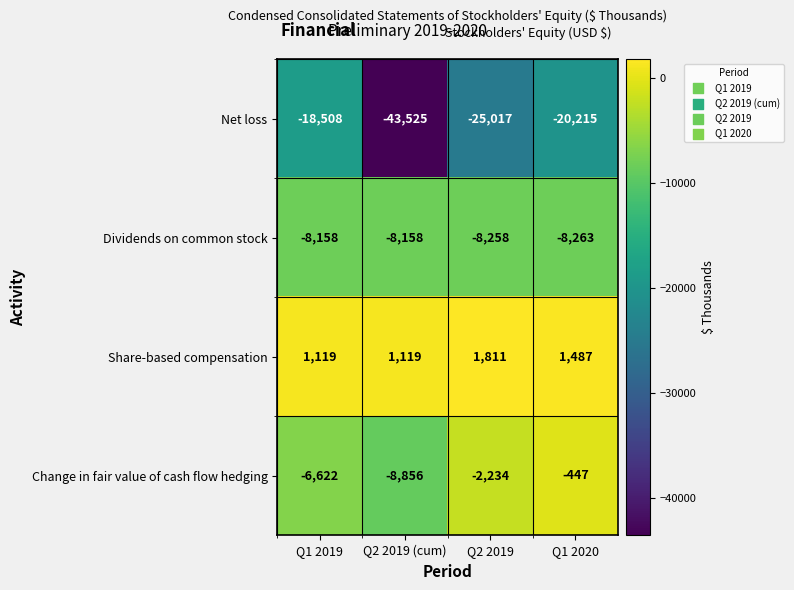

Reading right to left, list all the values displayed in this chart.

Net loss: -20215	-25017	-43525	-18508
Dividends on common stock: -8263	-8258	-8158	-8158
Share-based compensation: 1487	1811	1119	1119
Change in fair value of cash flow hedging: -447	-2234	-8856	-6622